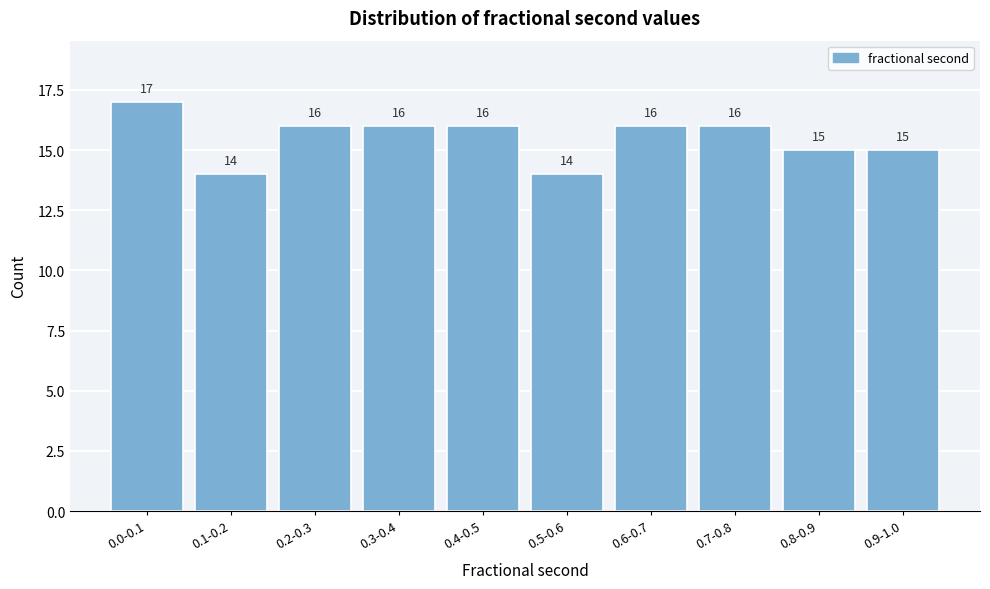

Reading right to left, list all the values displayed in this chart.

15	15	16	16	14	16	16	16	14	17